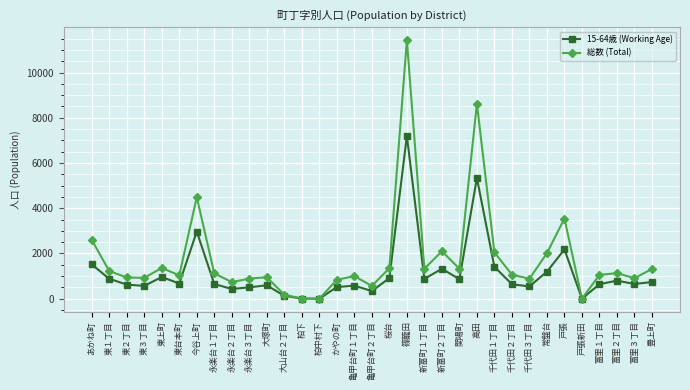

What is the difference between the 総数 (Total) values at 永楽台１丁目 and 東台本町?

86